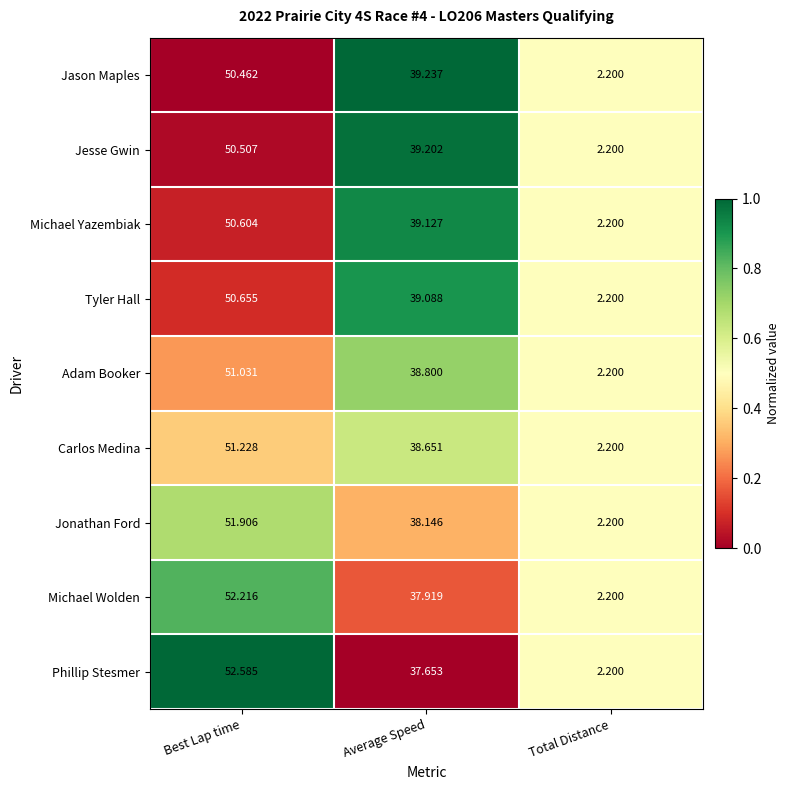

List the series in order of their peak value, lowest first.

Jason Maples, Jesse Gwin, Michael Yazembiak, Tyler Hall, Adam Booker, Carlos Medina, Jonathan Ford, Michael Wolden, Phillip Stesmer